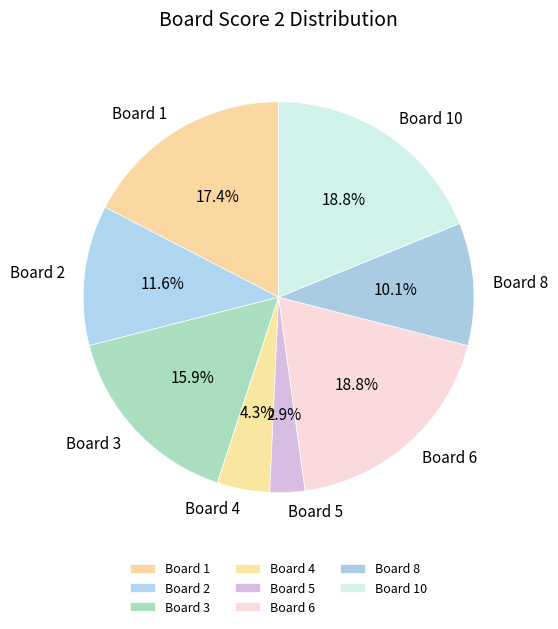

What is the ratio of the value at Board 6 to the value at Board 2?

1.6